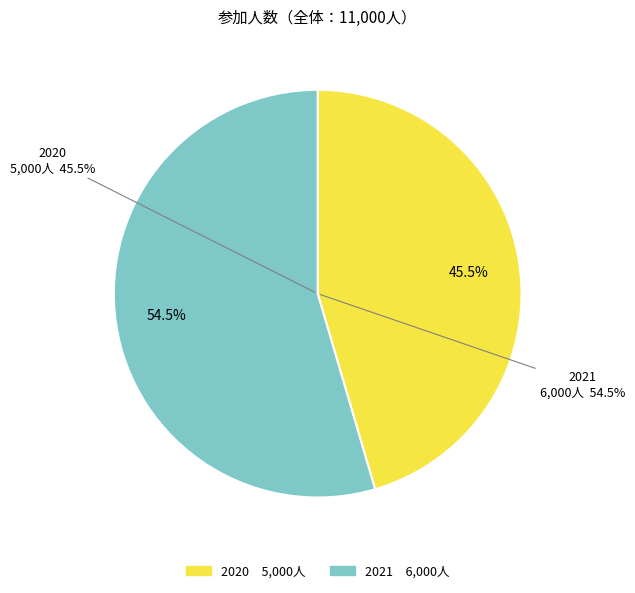

To the nearest percent, what percentage of the pie is 2021?

55%